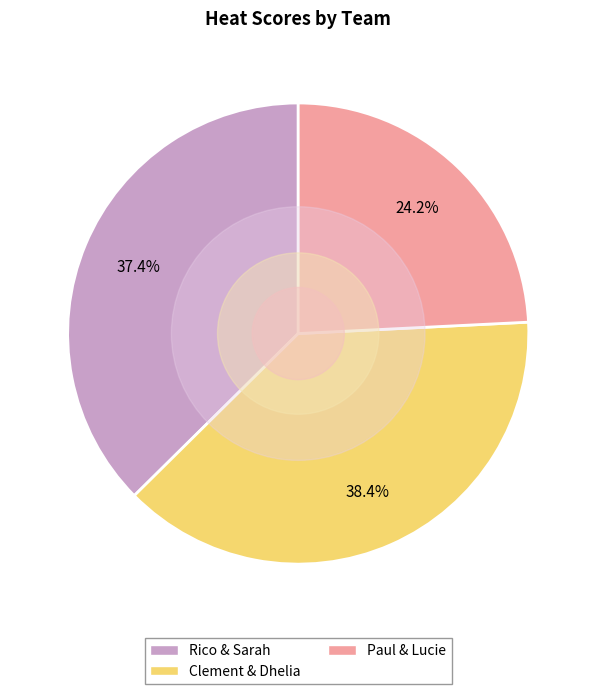

To the nearest percent, what is the average slice percentage?

33%